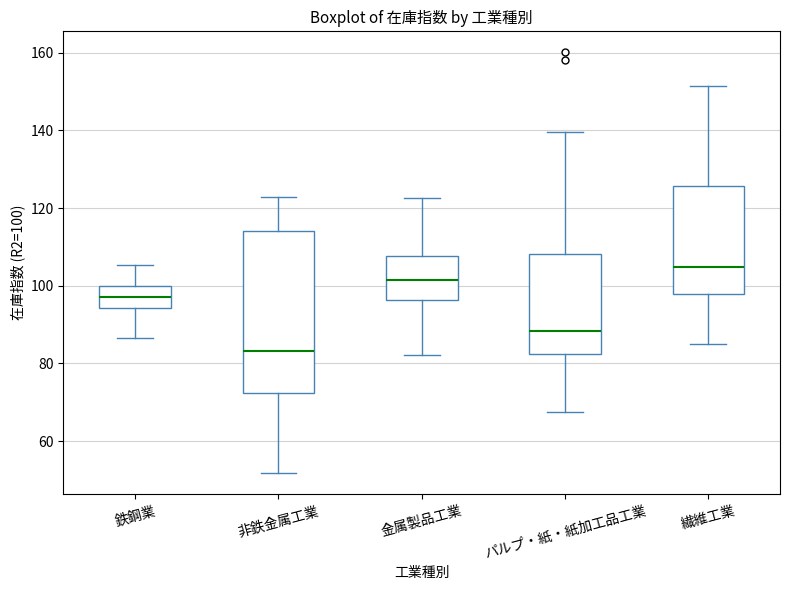

Which box's median line is the lowest?

非鉄金属工業